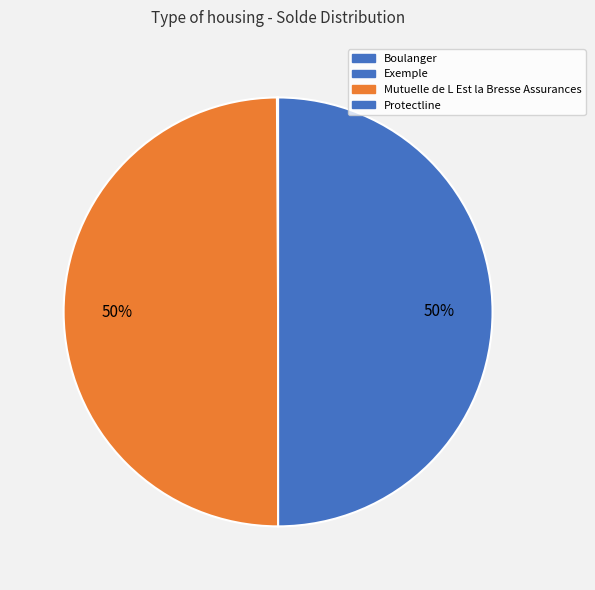

To the nearest percent, what percentage of the pie is Protectline?

50%